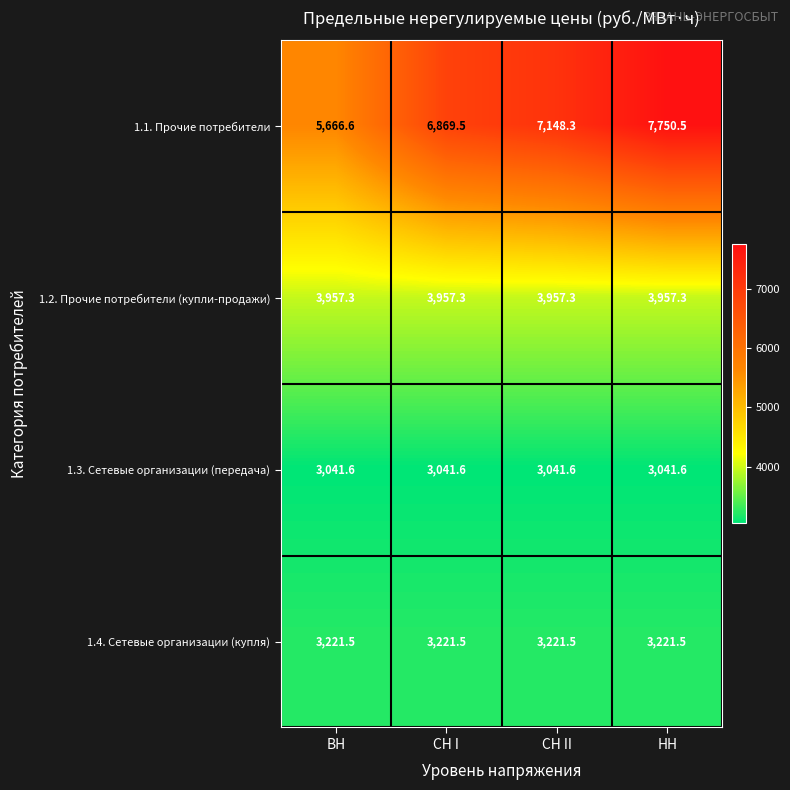

What value does the 1.4. Сетевые организации (купля) series have at НН?

3221.5